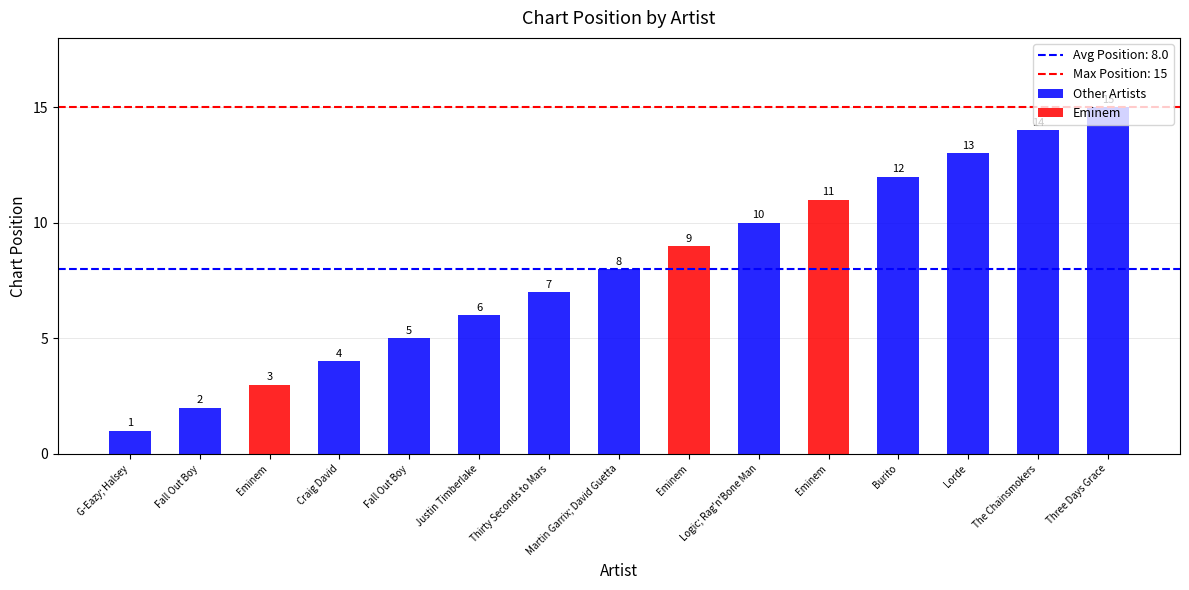

How many bars are there in total?

15